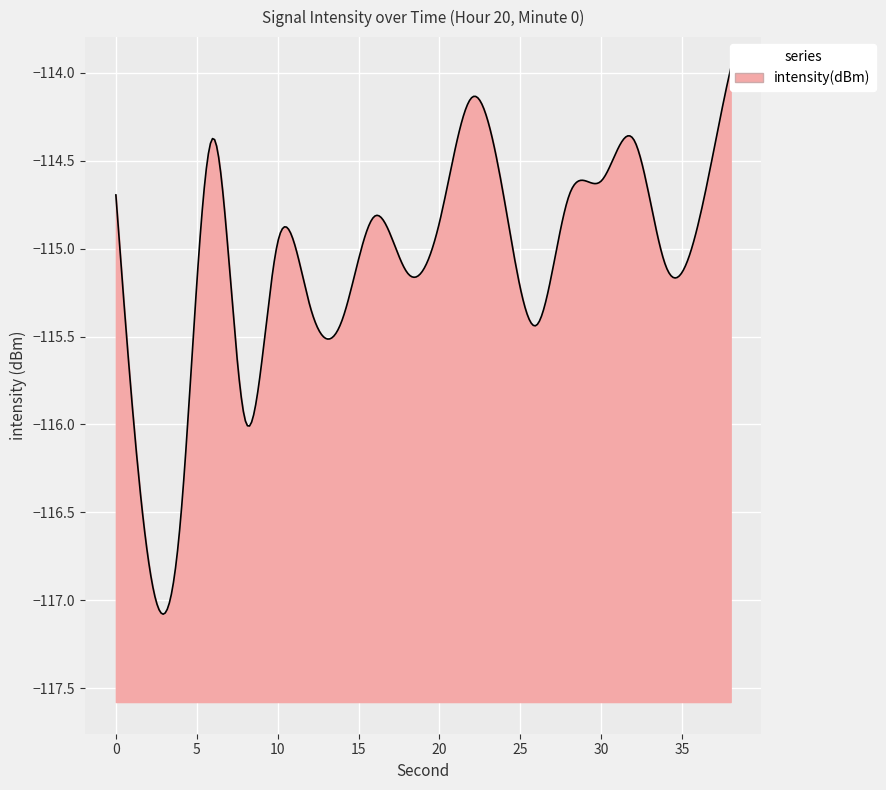

Rank the categories by value from highest to lowest.

19, 11, 3, 16, 15, 0, 14, 12, 8, 10, 18, 5, 17, 9, 6, 7, 13, 4, 2, 1